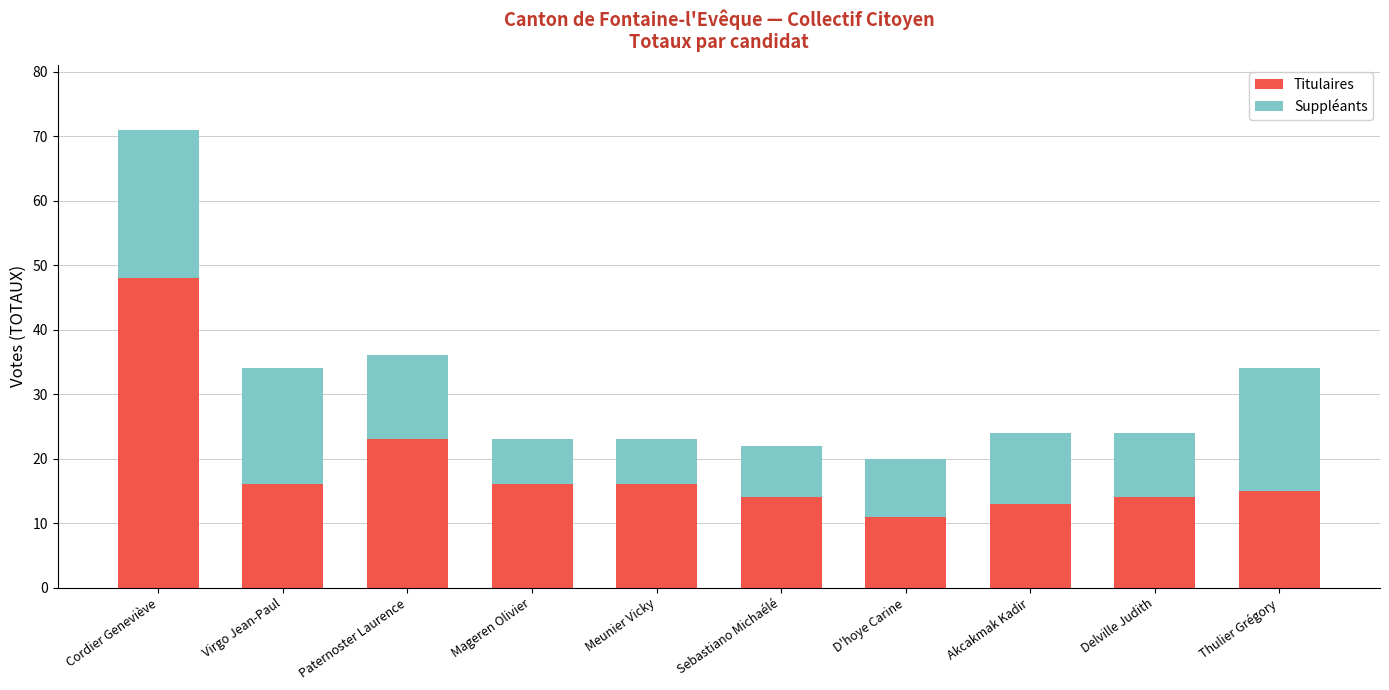

True or false: Titulaires has a value of 26 at Meunier Vicky.

False